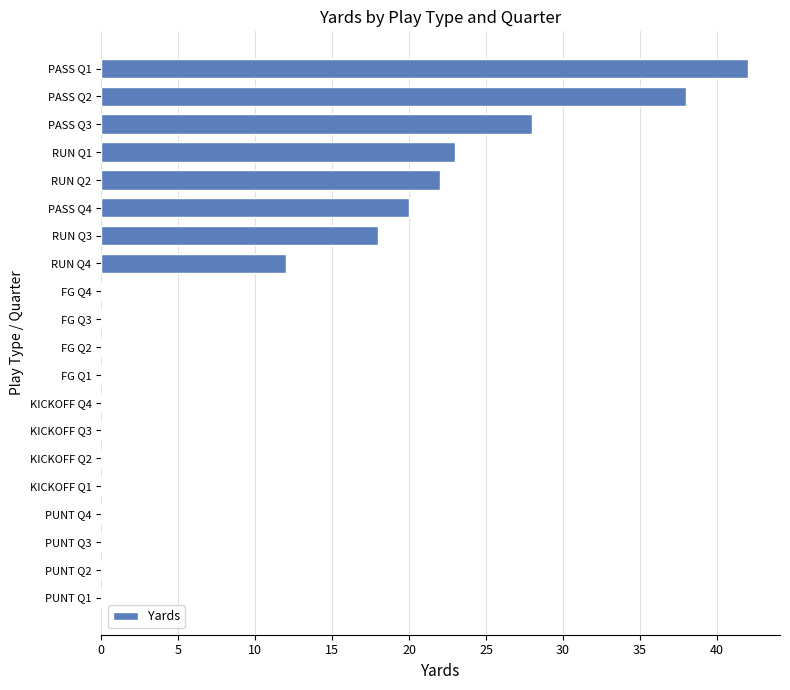

Reading top to bottom, extract all data points from this chart.

PASS Q1=42	PASS Q2=38	PASS Q3=28	RUN Q1=23	RUN Q2=22	PASS Q4=20	RUN Q3=18	RUN Q4=12	FG Q4=0	FG Q3=0	FG Q2=0	FG Q1=0	KICKOFF Q4=0	KICKOFF Q3=0	KICKOFF Q2=0	KICKOFF Q1=0	PUNT Q4=0	PUNT Q3=0	PUNT Q2=0	PUNT Q1=0